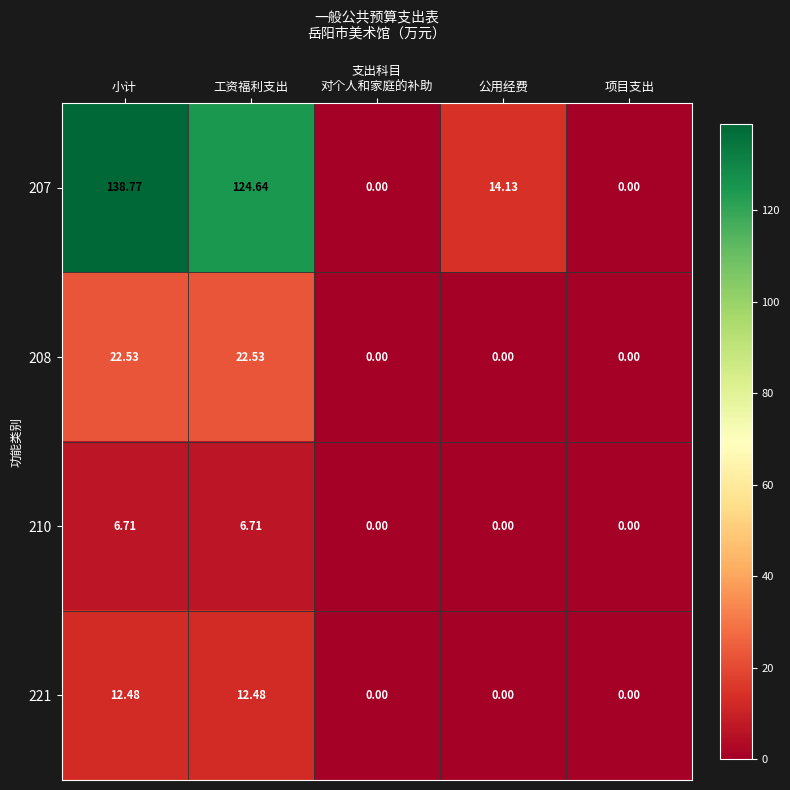

At which category is the sum across all series the highest?

小计